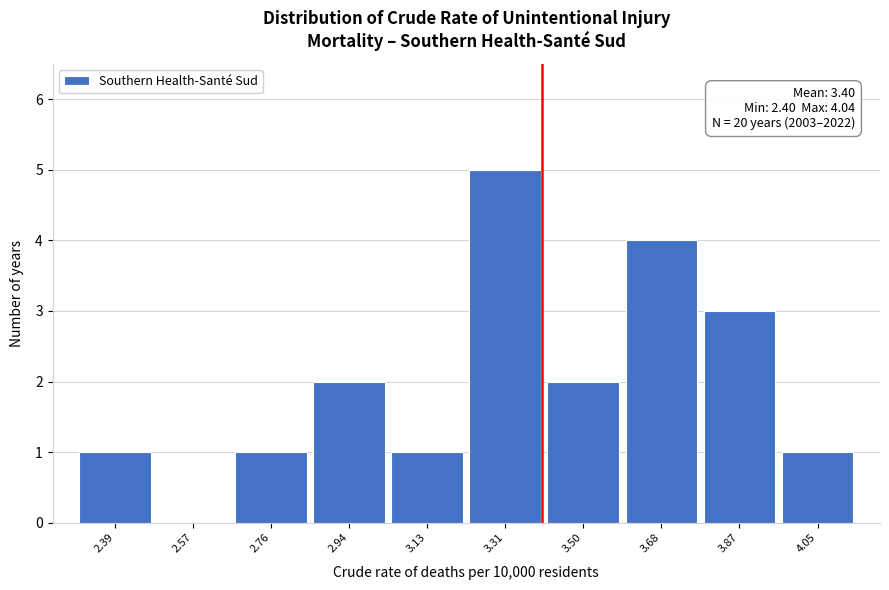

Which range on the x-axis has the tallest bar?

3.22 to 3.40